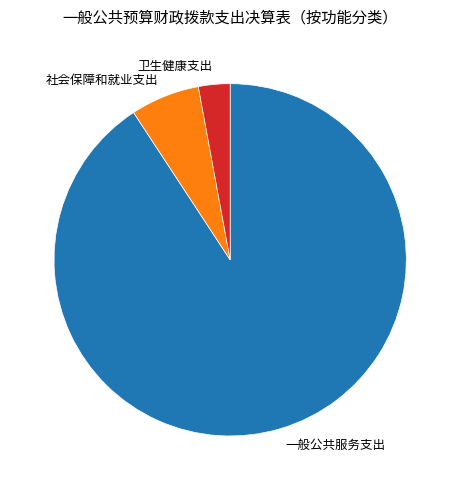

Does 卫生健康支出 represent more than half of the total?

No